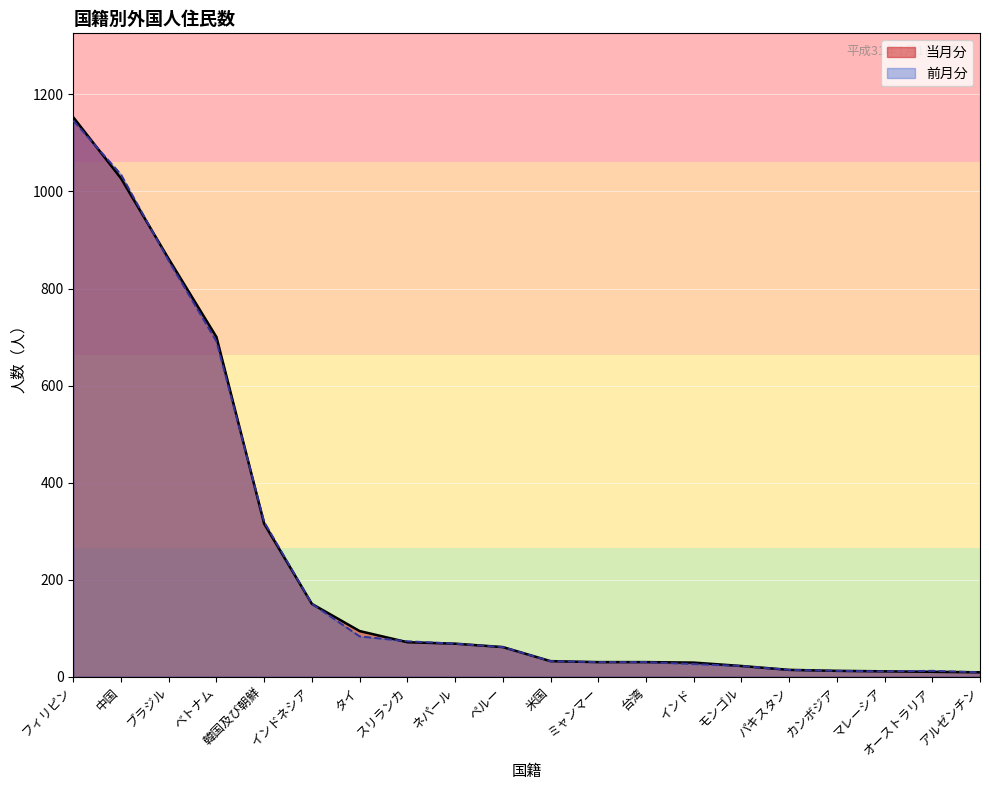

The value of 前月分 at インド is 26. True or false?

True